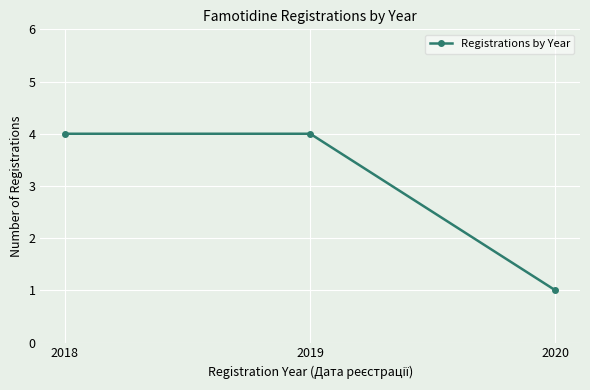

At which label is the value closest to 2?

2020